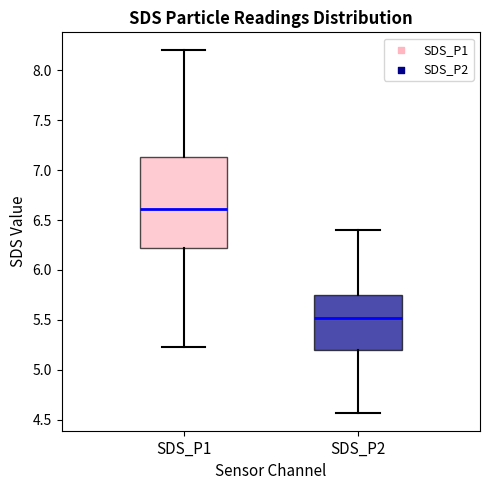

Where is the upper edge of the box for SDS_P1 on the y-axis? The values are not printed on the chart, so give them approximately, as read against the axis.

7.15